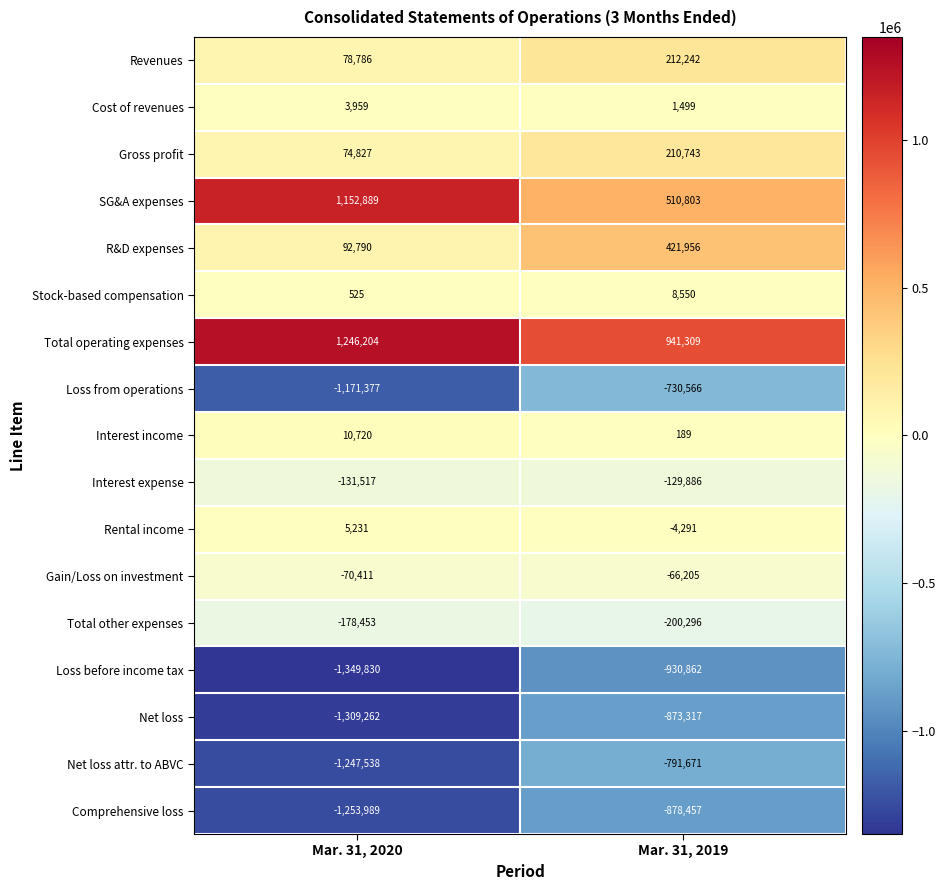

At which category does the chart reach its peak across all series?

Mar. 31, 2020